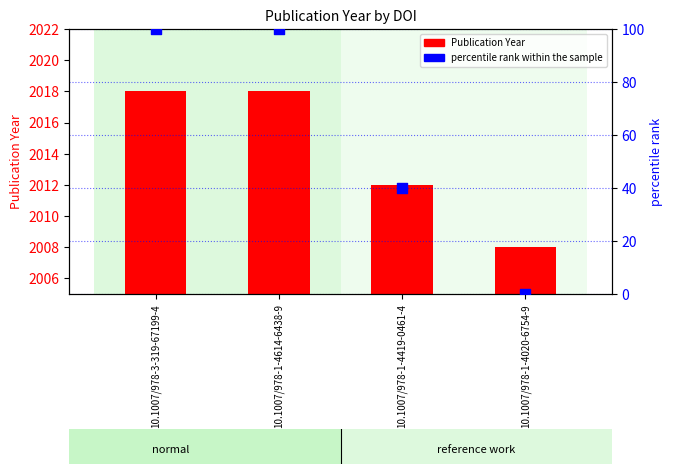

Which series has the largest Y range (max minus min)?

percentile rank within the sample